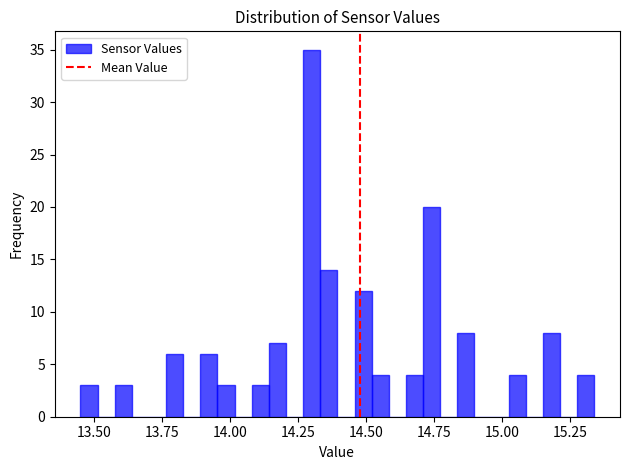

Read against the x-axis, roughly where is the centre of the tallest bar?

14.30